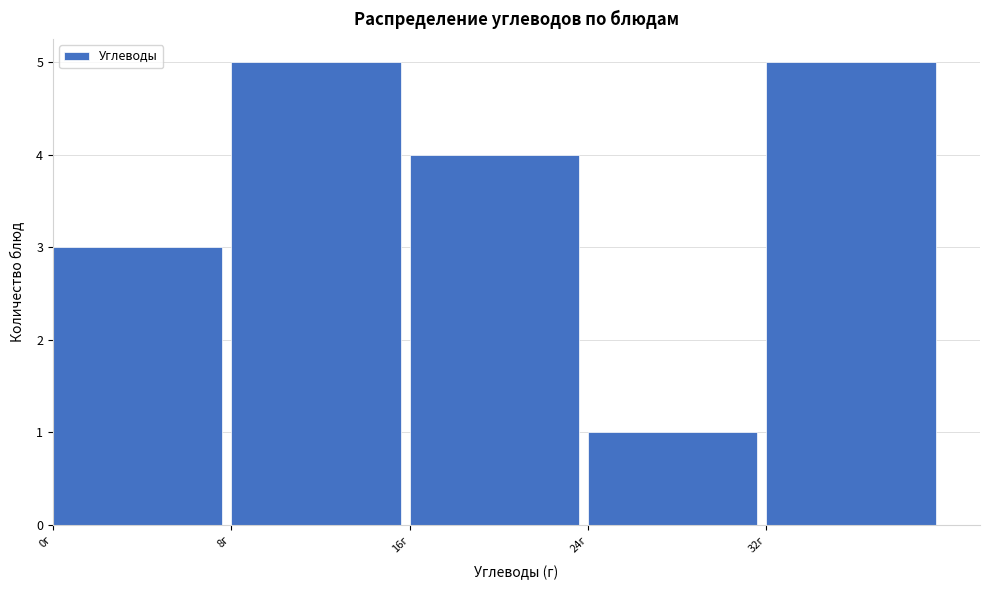

Reading left to right, transcribe this chart: for each bar, give the range it covers on the x-axis and its height. The values are not printed on the chart, so give them approximately, as read against the axis.

0 to 8: 3
8 to 16: 5
16 to 24: 4
24 to 32: 1
32 to 40: 5